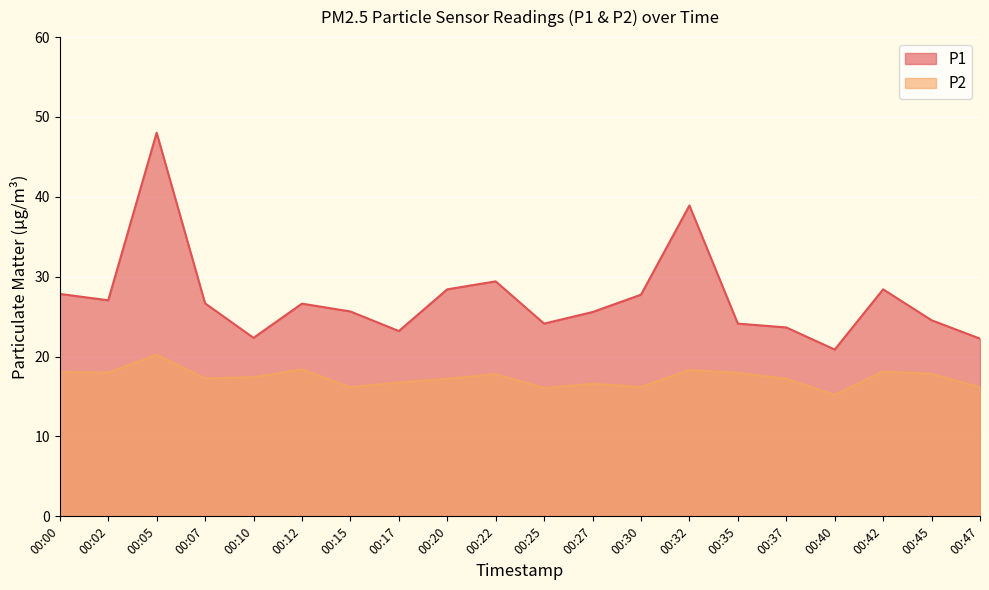

At which category does the chart reach its minimum across all series?

00:40